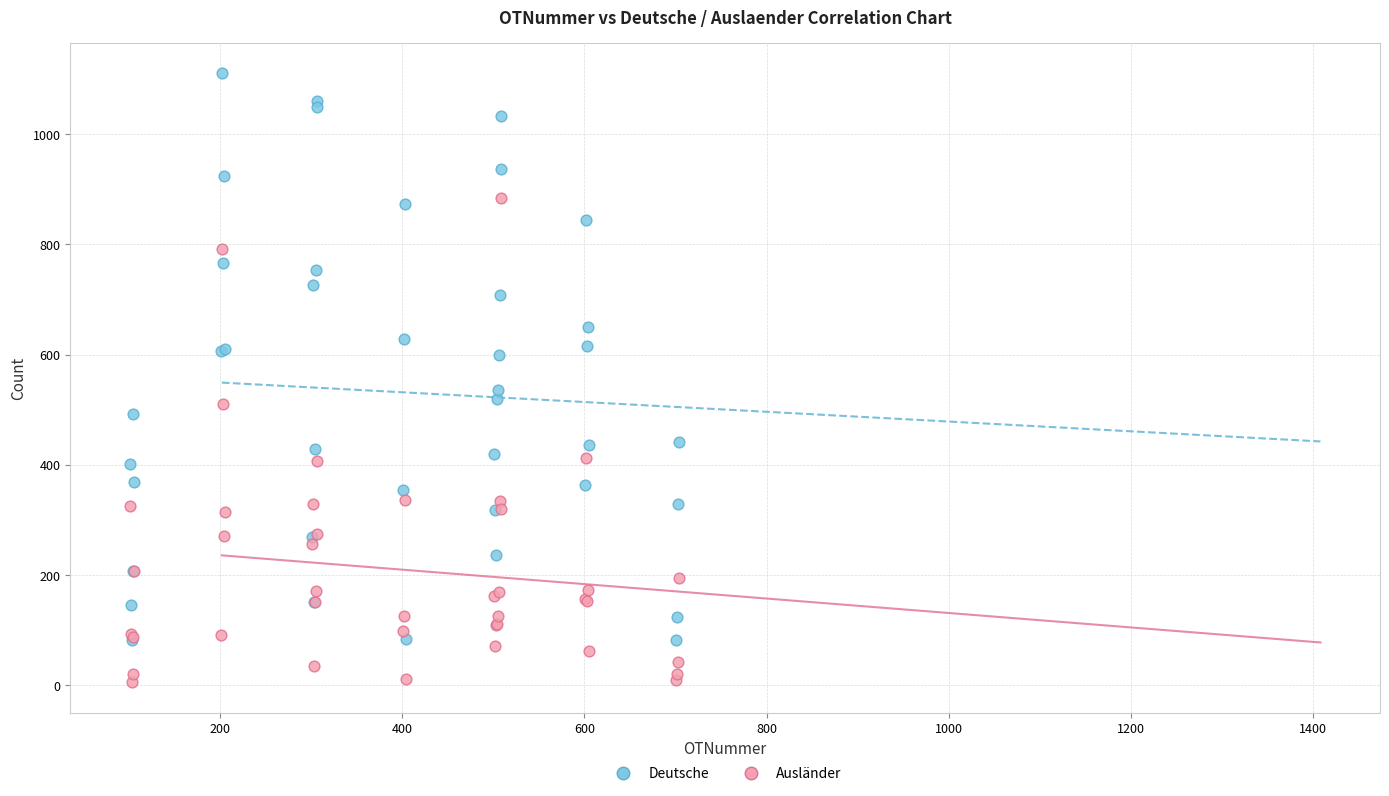

Which series has the widest spread of Y values?

Deutsche